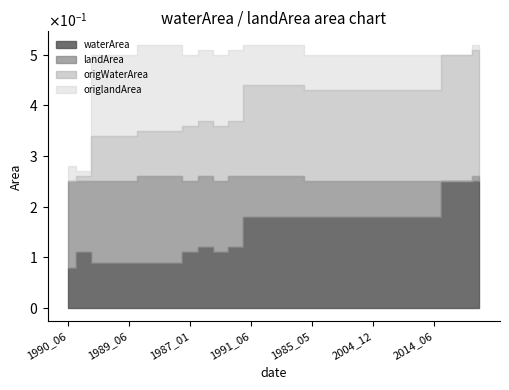

At which label does waterArea reach its peak?

2021_10